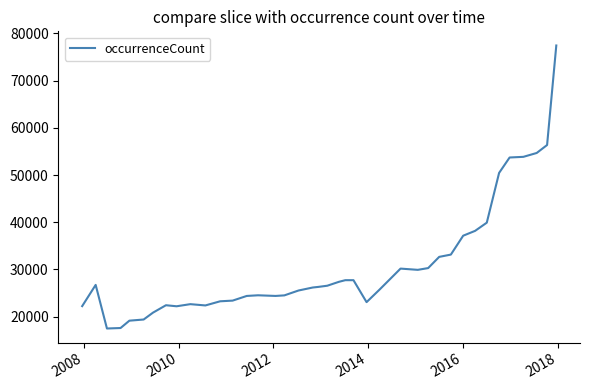

What is the smallest value displayed?

17494